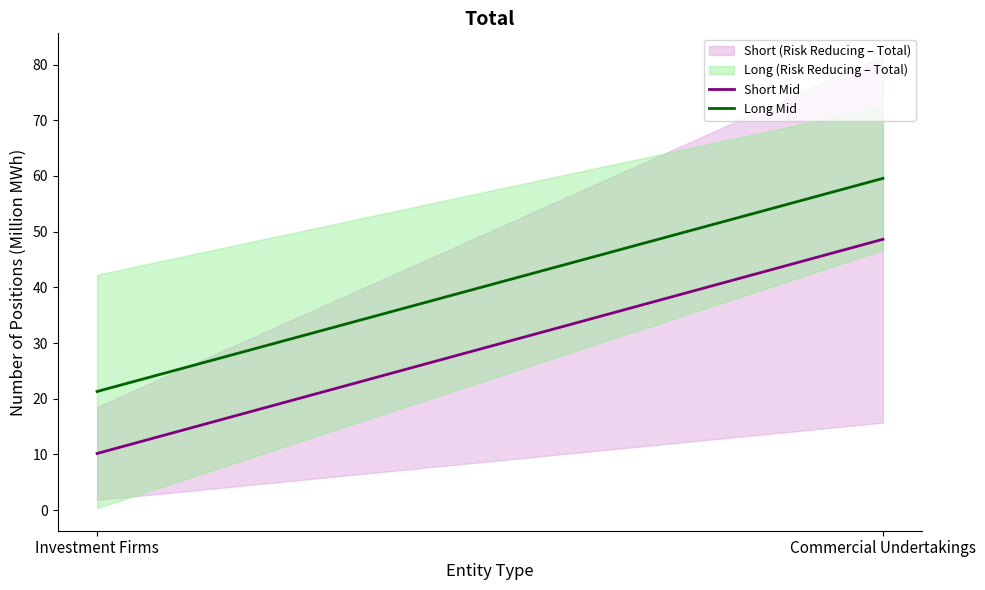

What is the difference between the maximum and minimum values in the Short Mid series?

38.5